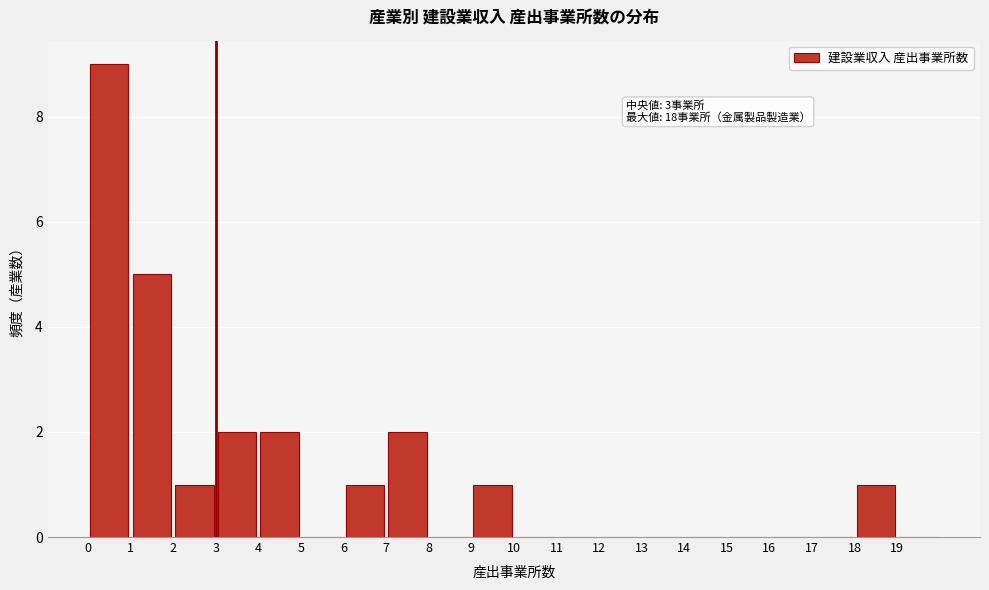

Over which range of the x-axis is the bar tallest?

0 to 1